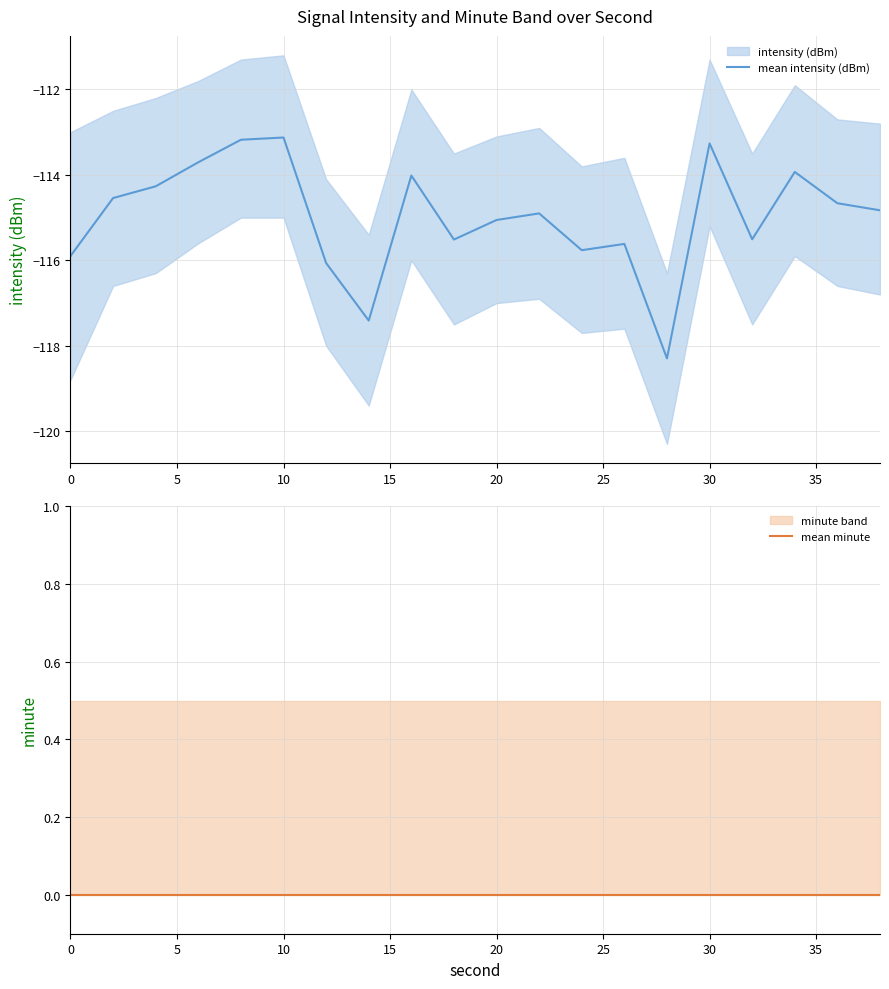

The mean intensity (dBm) series shows -115.9 at 0. True or false?

True